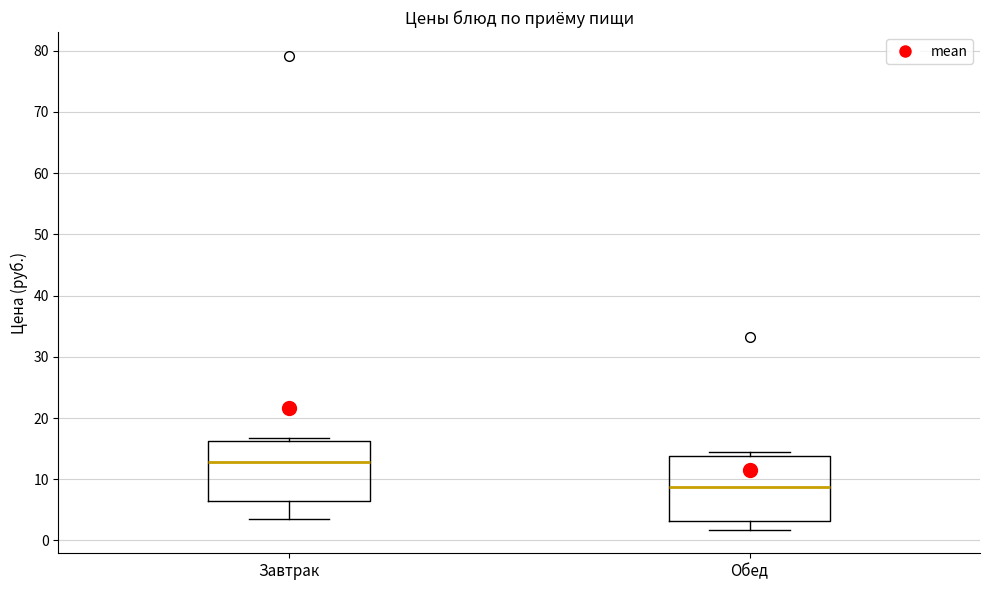

Comparing the boxes themselves (not the whiskers), which one is the tallest?

Обед